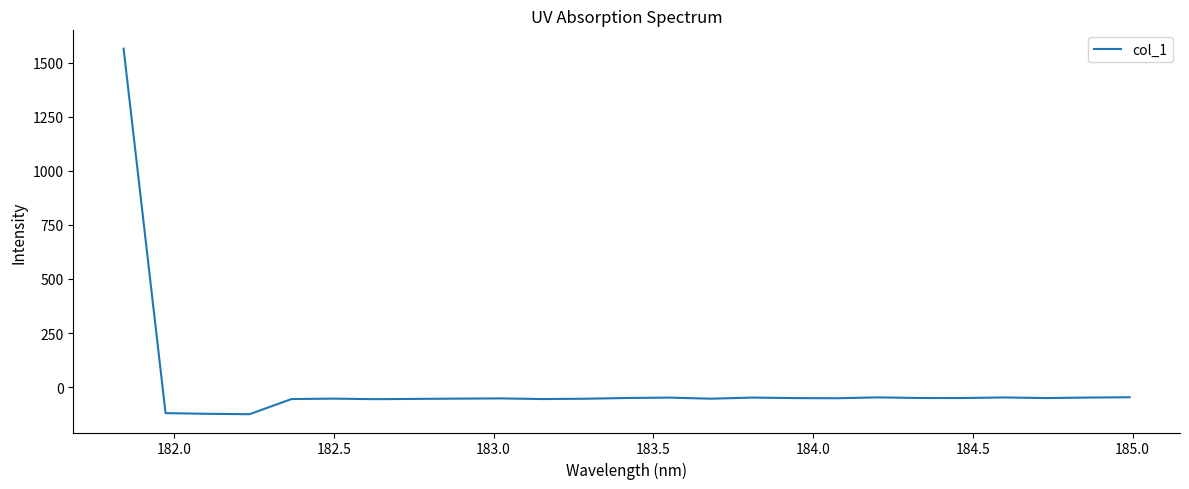

What is the minimum value shown in the chart?

-125.2